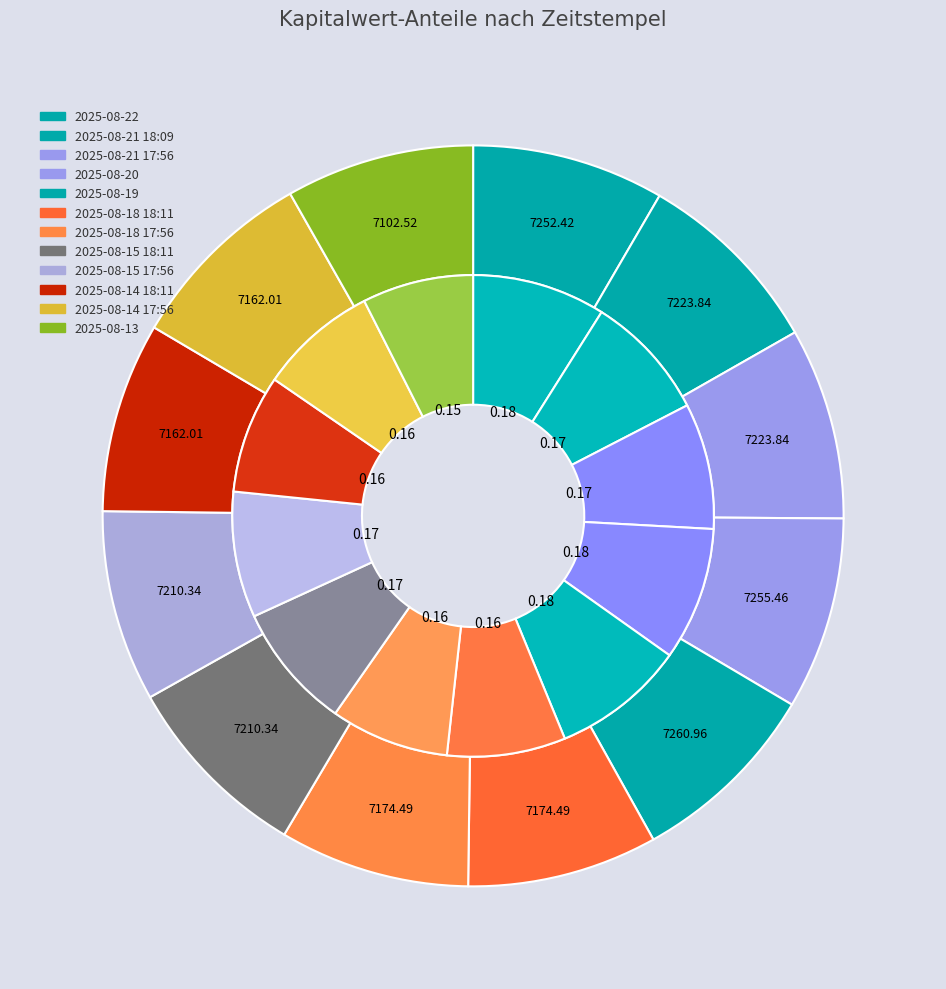

To the nearest percent, what is the average slice percentage?

8%